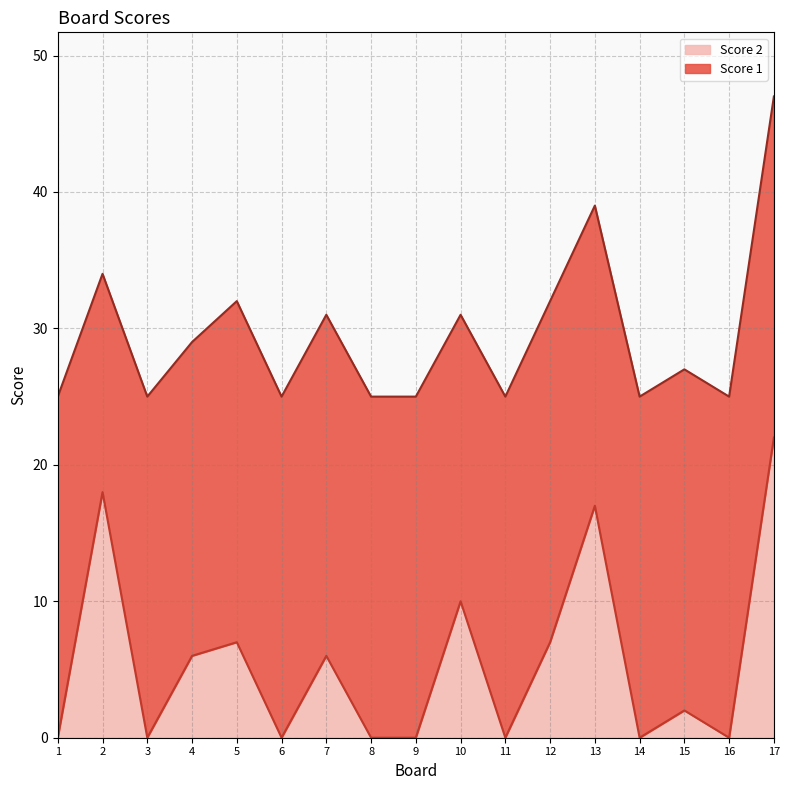

Which has a higher value, 15 or 6?

15